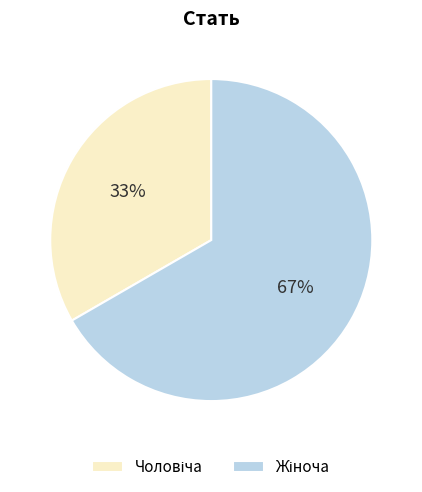

To the nearest percent, what is the average slice percentage?

50%